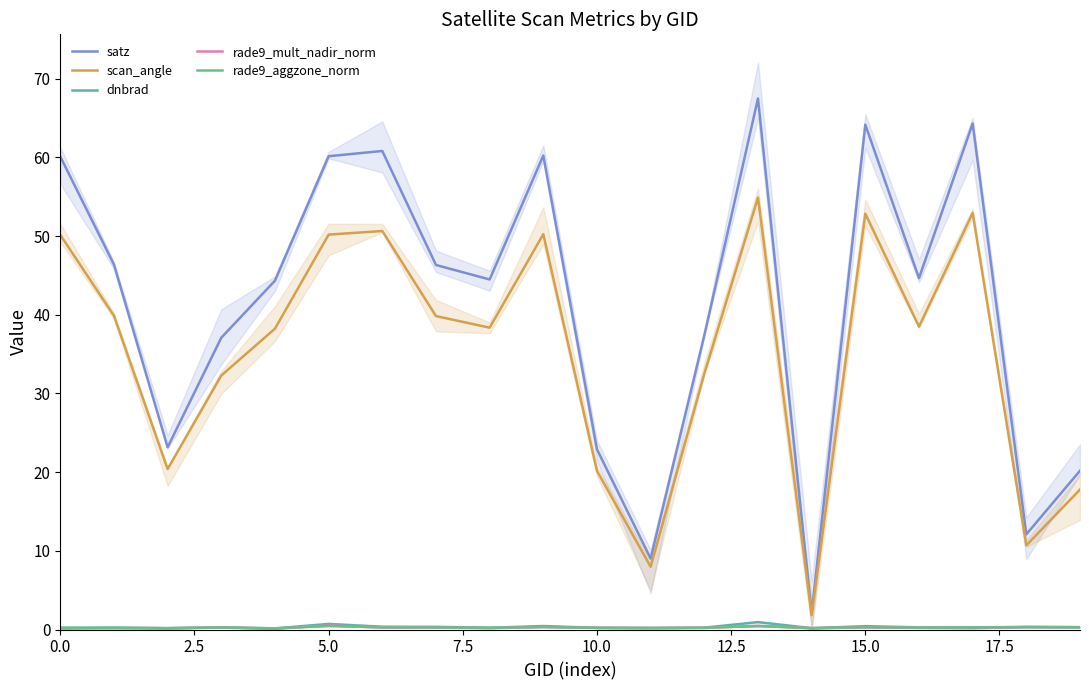

What is the label of the 4th point from the right?

16